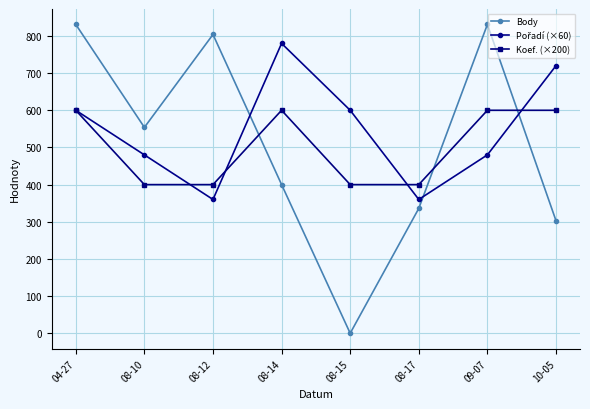

True or false: Koef. (×200) has more than 2 points higher than both neighbors.

False